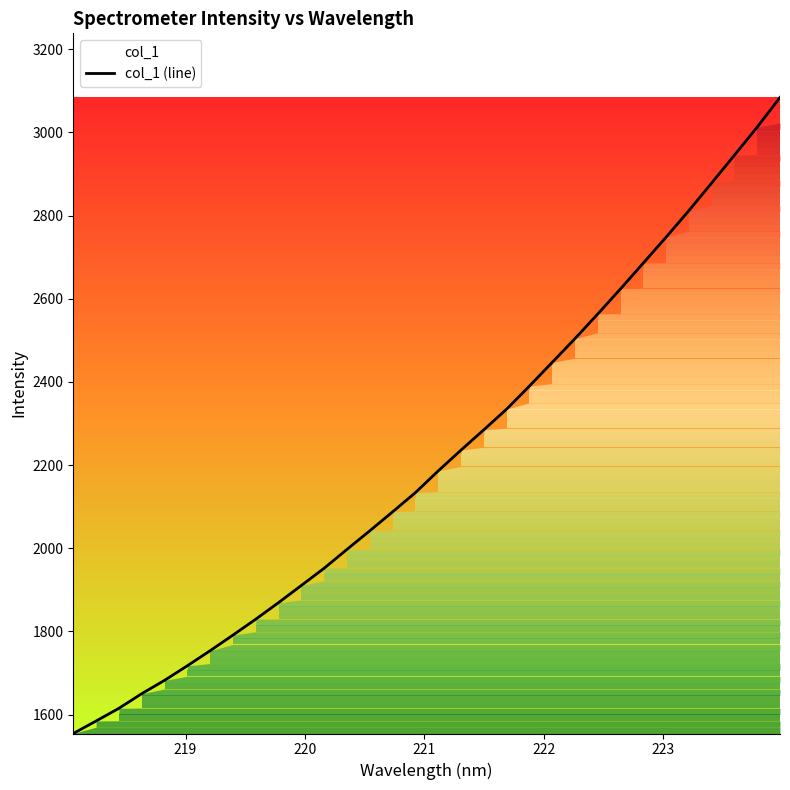

What is the minimum value shown in the chart?

1554.7